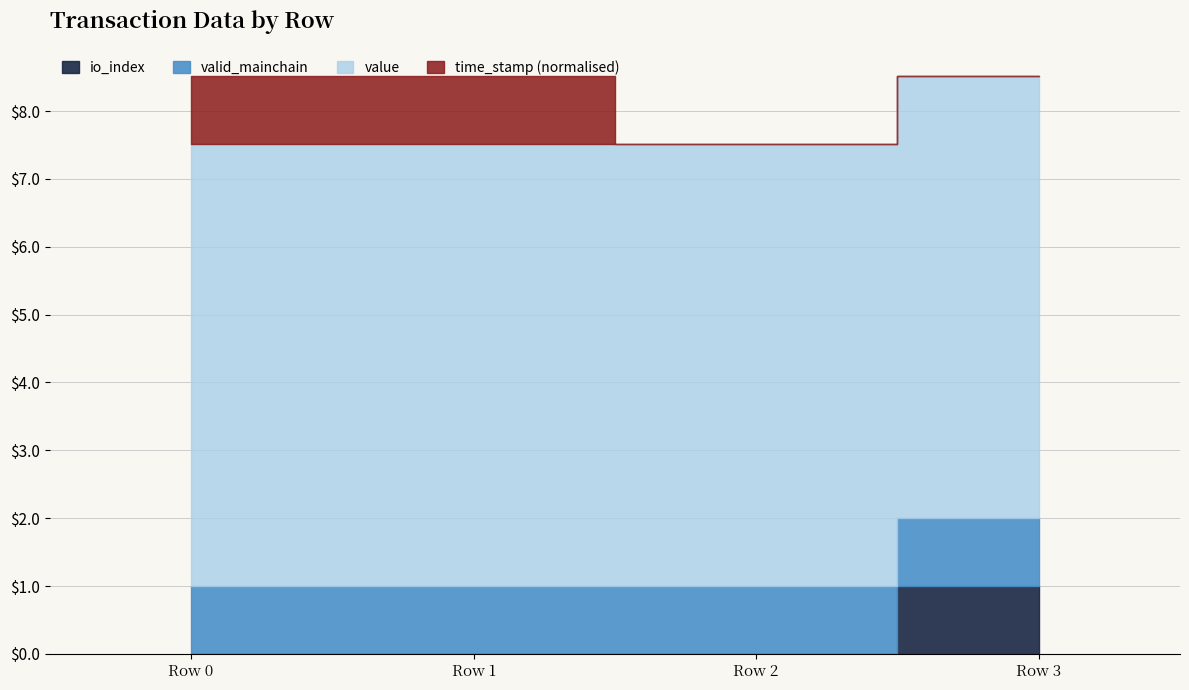

At -1 (Ticket), list the series in order from largest to smallest.

time_stamp_norm, value, valid_mainchain, io_index